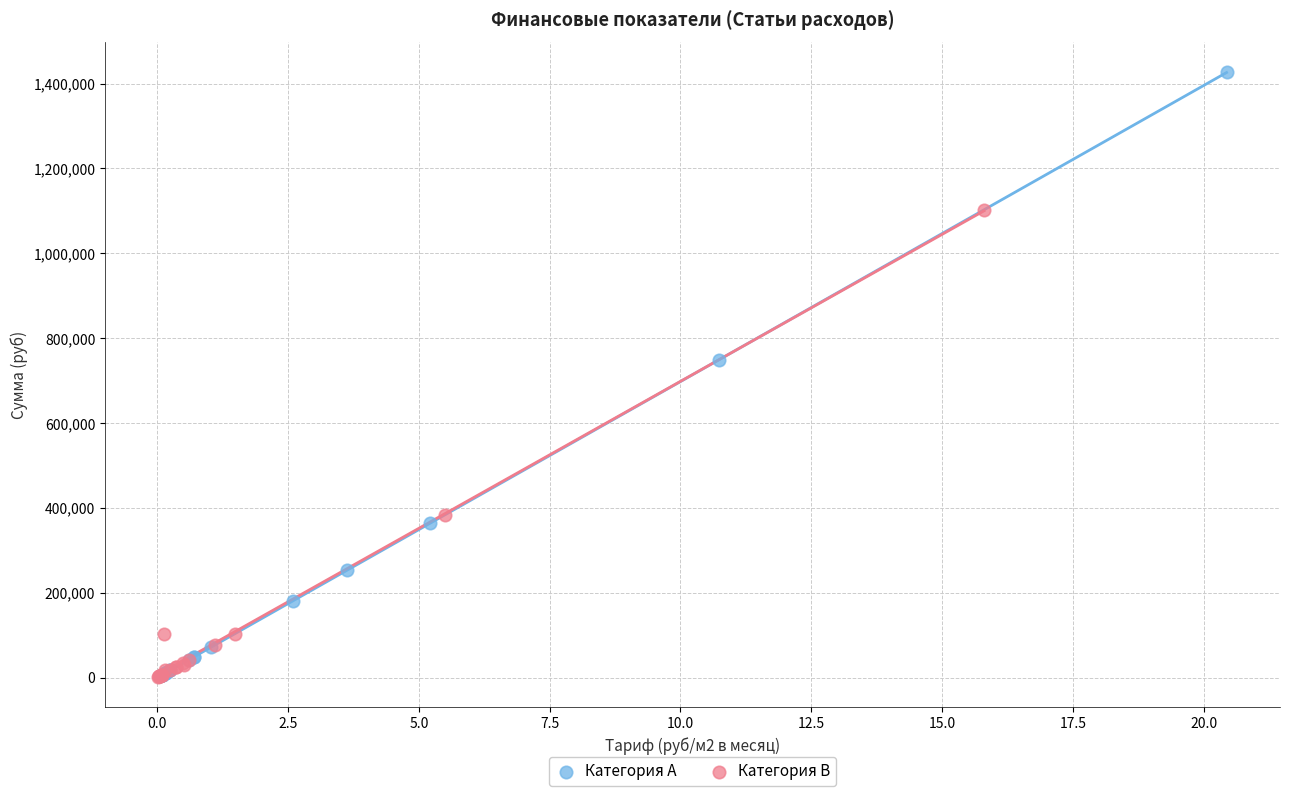

Which series has the largest Y range (max minus min)?

Категория A